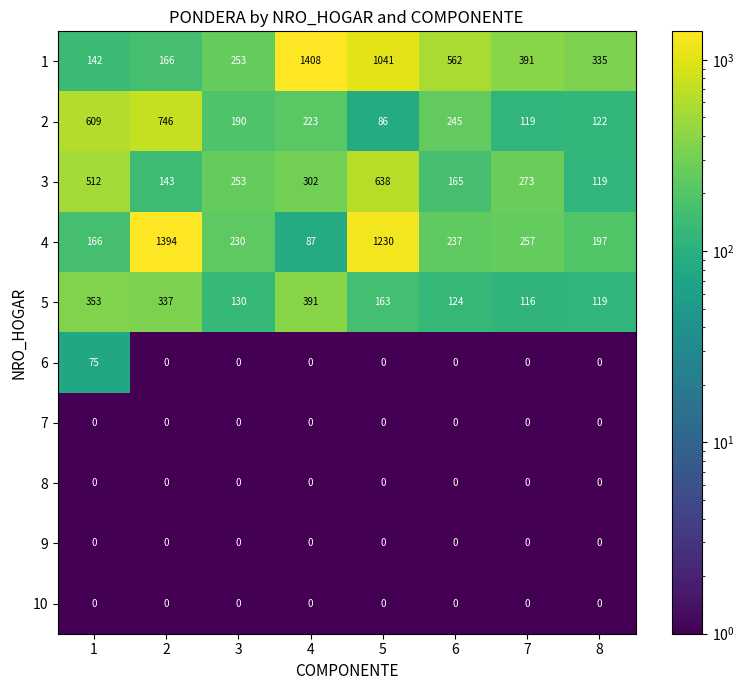

Count the number of data series in this chart.

10